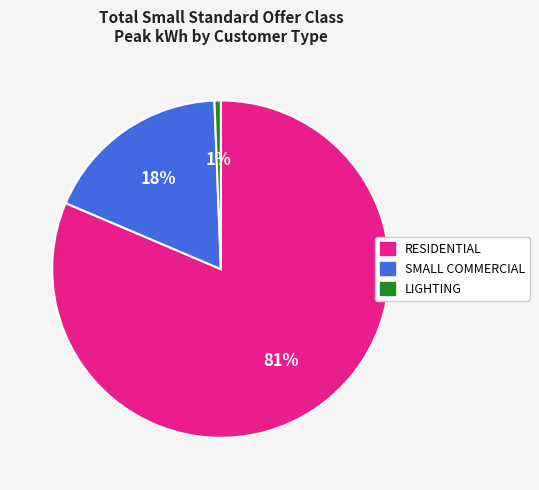

Which slice is the largest?

RESIDENTIAL